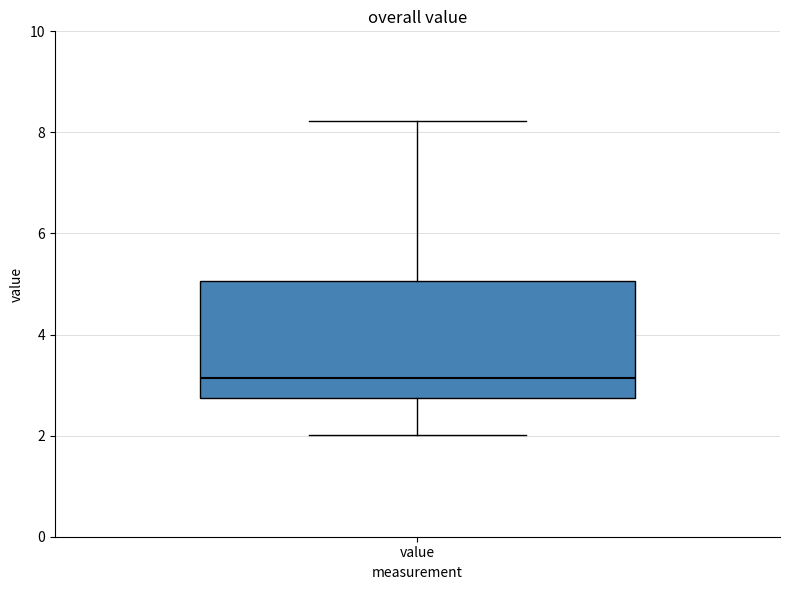

Where does the upper whisker of the box for value end on the y-axis? The values are not printed on the chart, so give them approximately, as read against the axis.

8.2